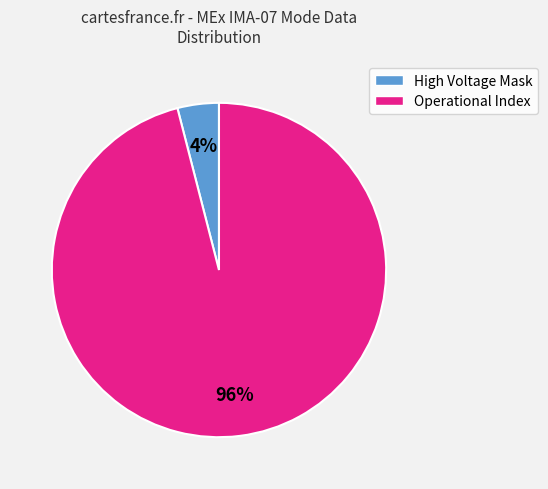

To the nearest percent, what is the difference between the largest and smallest slice percentages?

92%